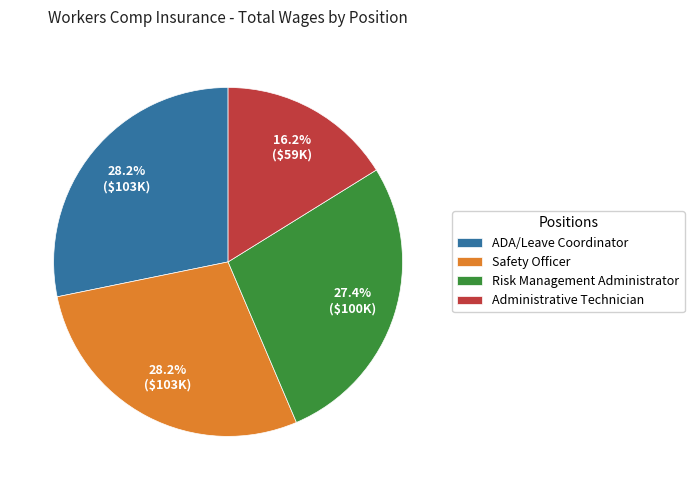

Approximately how many times larger is the value at ADA/Leave Coordinator compared to Risk Management Administrator?

1.0